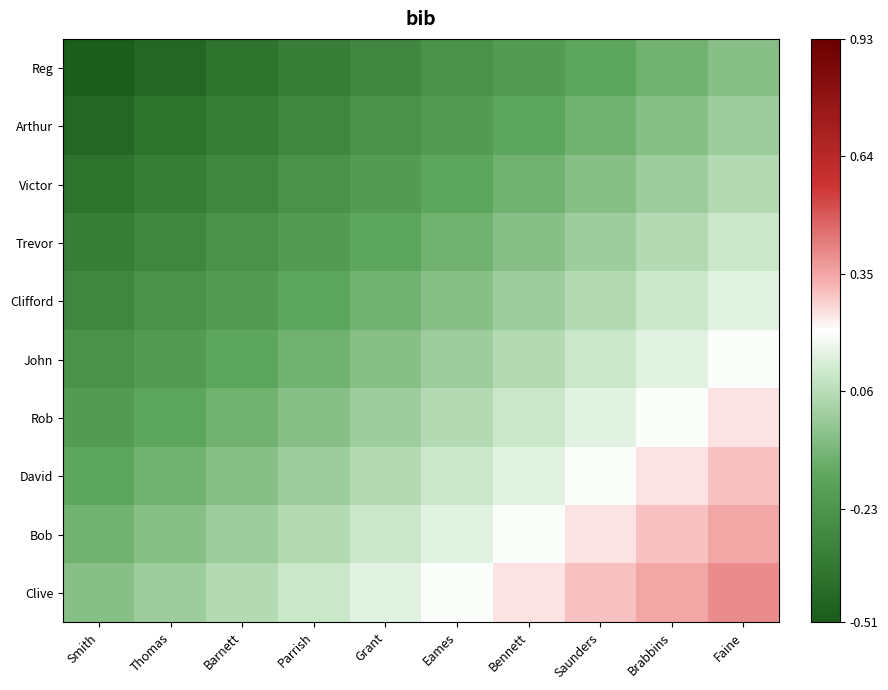

Reading left to right, extract all data points from this chart.

Reg: Smith=-0.5	Thomas=-0.5	Barnett=-0.4	Parrish=-0.3	Grant=-0.3	Eames=-0.2	Bennett=-0.2	Saunders=-0.1	Brabbins=-0.1	Faine=-0.0
Arthur: Smith=-0.5	Thomas=-0.4	Barnett=-0.4	Parrish=-0.3	Grant=-0.2	Eames=-0.2	Bennett=-0.2	Saunders=-0.1	Brabbins=-0.0	Faine=0.0
Victor: Smith=-0.4	Thomas=-0.4	Barnett=-0.3	Parrish=-0.2	Grant=-0.2	Eames=-0.2	Bennett=-0.1	Saunders=-0.1	Brabbins=0.0	Faine=0.0
Trevor: Smith=-0.3	Thomas=-0.3	Barnett=-0.2	Parrish=-0.2	Grant=-0.2	Eames=-0.1	Bennett=-0.1	Saunders=0.0	Brabbins=0.1	Faine=0.1
Clifford: Smith=-0.3	Thomas=-0.2	Barnett=-0.2	Parrish=-0.2	Grant=-0.1	Eames=-0.1	Bennett=0.0	Saunders=0.1	Brabbins=0.1	Faine=0.2
John: Smith=-0.2	Thomas=-0.2	Barnett=-0.2	Parrish=-0.1	Grant=-0.1	Eames=0.0	Bennett=0.1	Saunders=0.1	Brabbins=0.2	Faine=0.2
Rob: Smith=-0.2	Thomas=-0.2	Barnett=-0.1	Parrish=-0.1	Grant=0.0	Eames=0.1	Bennett=0.1	Saunders=0.2	Brabbins=0.2	Faine=0.2
David: Smith=-0.1	Thomas=-0.1	Barnett=-0.1	Parrish=0.0	Grant=0.1	Eames=0.1	Bennett=0.2	Saunders=0.2	Brabbins=0.2	Faine=0.3
Bob: Smith=-0.1	Thomas=-0.0	Barnett=0.0	Parrish=0.1	Grant=0.1	Eames=0.2	Bennett=0.2	Saunders=0.2	Brabbins=0.3	Faine=0.4
Clive: Smith=-0.0	Thomas=0.0	Barnett=0.0	Parrish=0.1	Grant=0.2	Eames=0.2	Bennett=0.2	Saunders=0.3	Brabbins=0.4	Faine=0.4